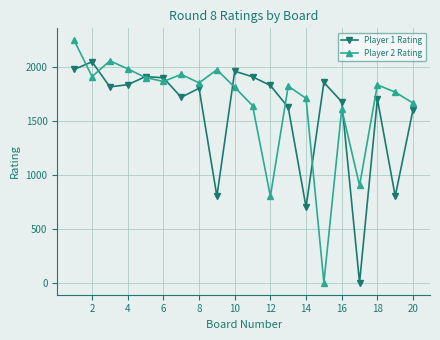

Which series has the widest spread of values?

Player 2 Rating